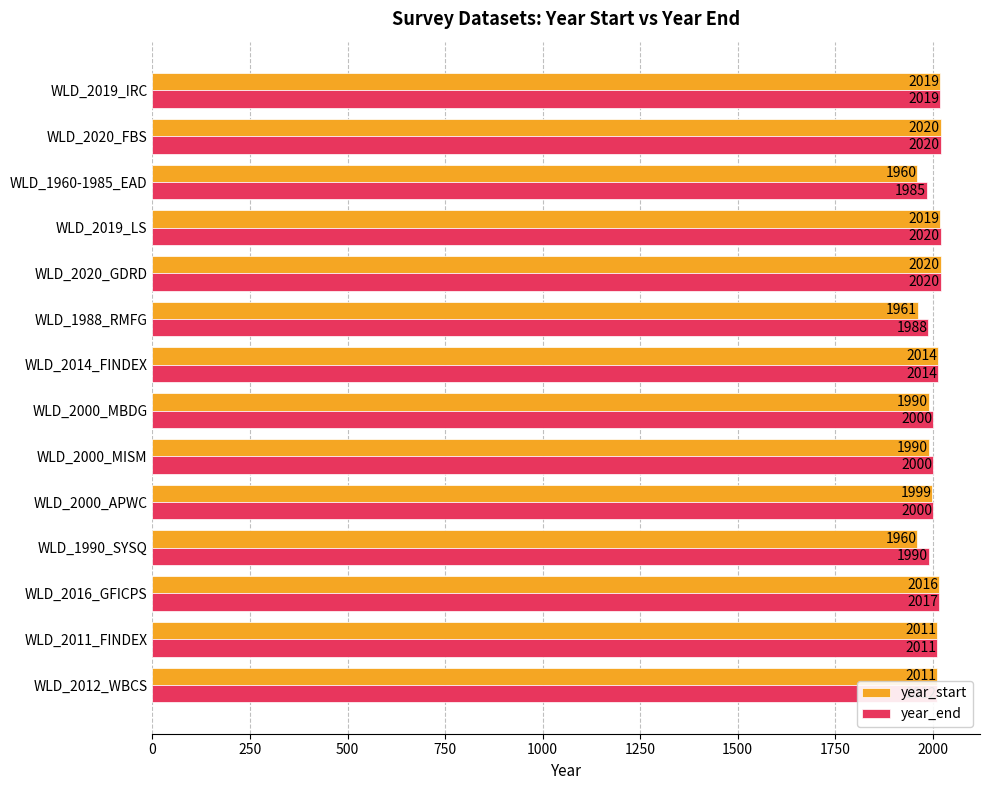

What is the approximate value of year_start at WLD_1988_RMFG?

1961